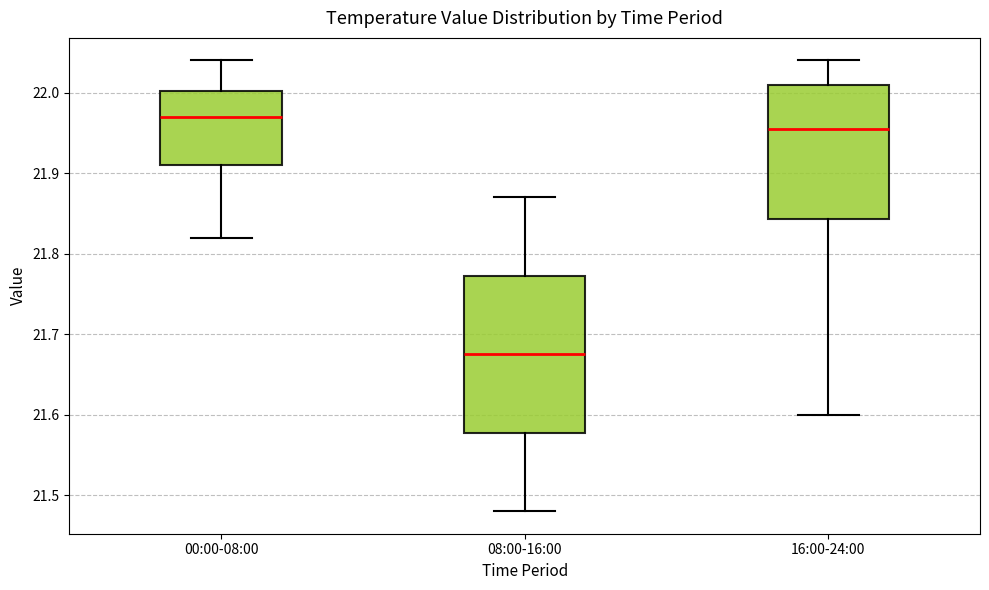

Reading left to right, transcribe this box plot: for each box, give where its median line is, the range the box spans, and where its two whiskers end, as read against the y-axis. The values are not printed on the chart, so give them approximately, as read against the axis.

00:00-08:00: median 21.97, box 21.91 to 22.00, whiskers 21.82 to 22.04
08:00-16:00: median 21.68, box 21.58 to 21.77, whiskers 21.48 to 21.87
16:00-24:00: median 21.96, box 21.84 to 22.01, whiskers 21.60 to 22.04